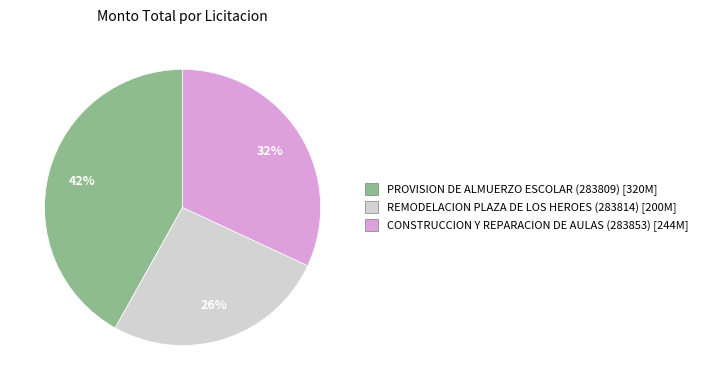

To the nearest percent, what is the combined percentage of PROVISION DE ALMUERZO ESCOLAR (283809) and CONSTRUCCION Y REPARACION DE AULAS (283853)?

74%